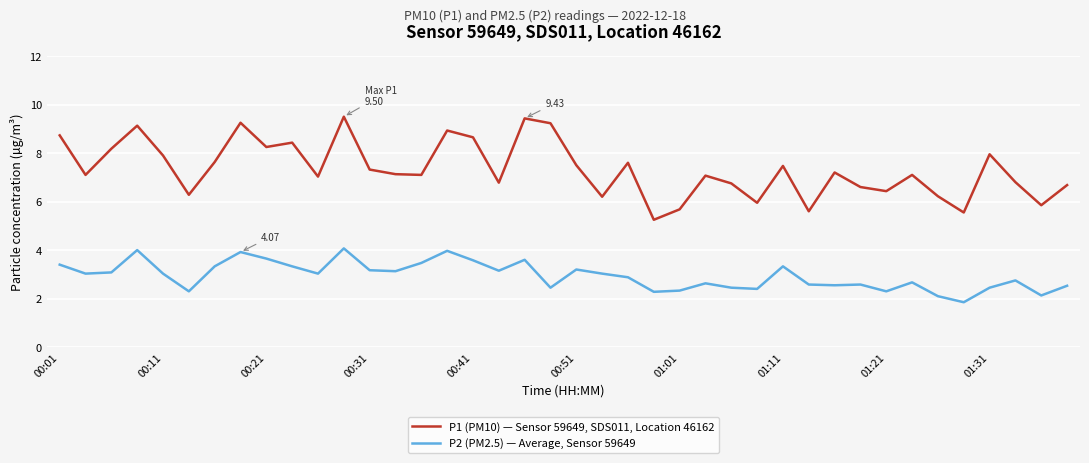

True or false: P2 (PM2.5) — Average, Sensor 59649 and P1 (PM10) — Sensor 59649, SDS011, Location 46162 intersect in this chart.

False